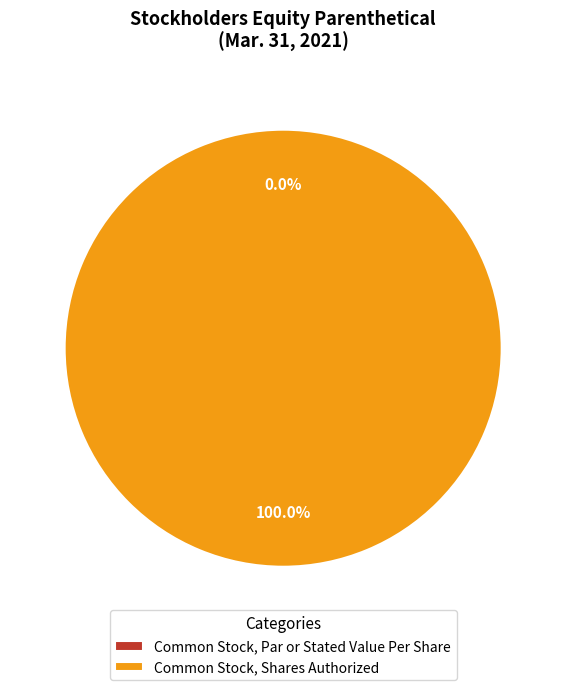

To the nearest percent, what is the difference between the largest and smallest slice percentages?

100%